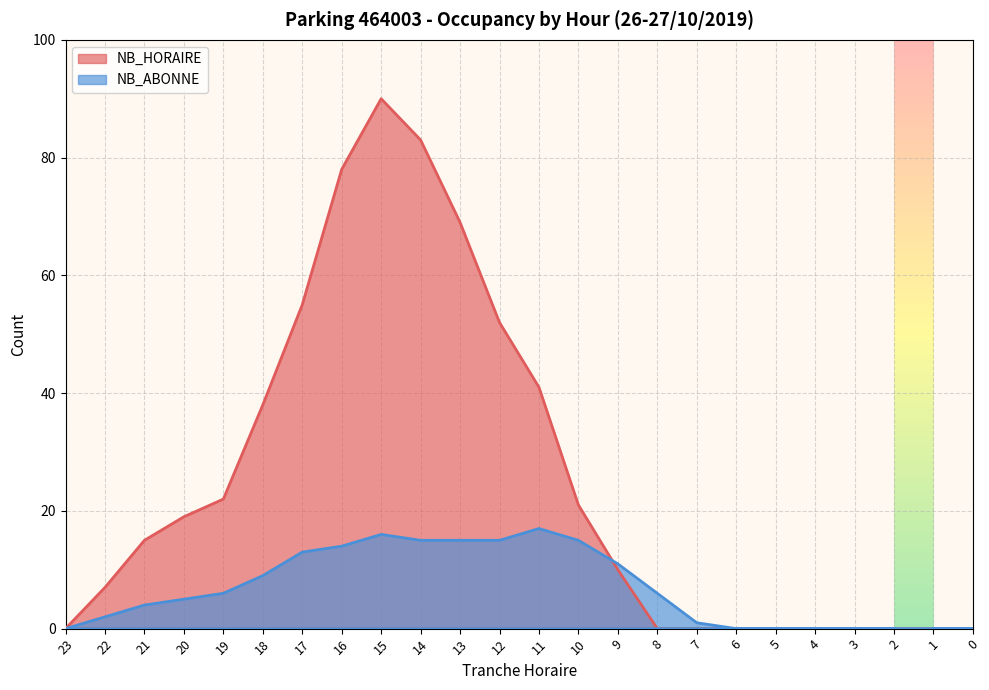

At which label does NB_ABONNE reach its minimum?

2